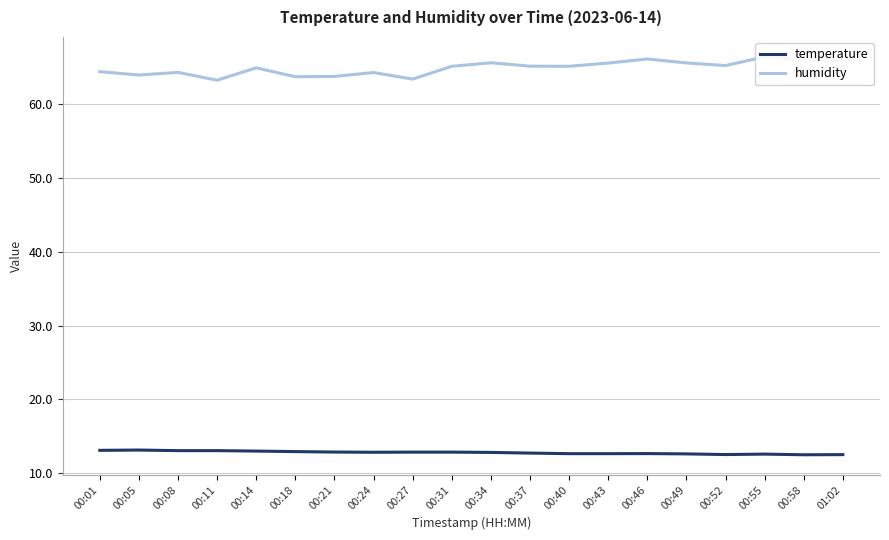

At which label does humidity first exceed 65?

00:31